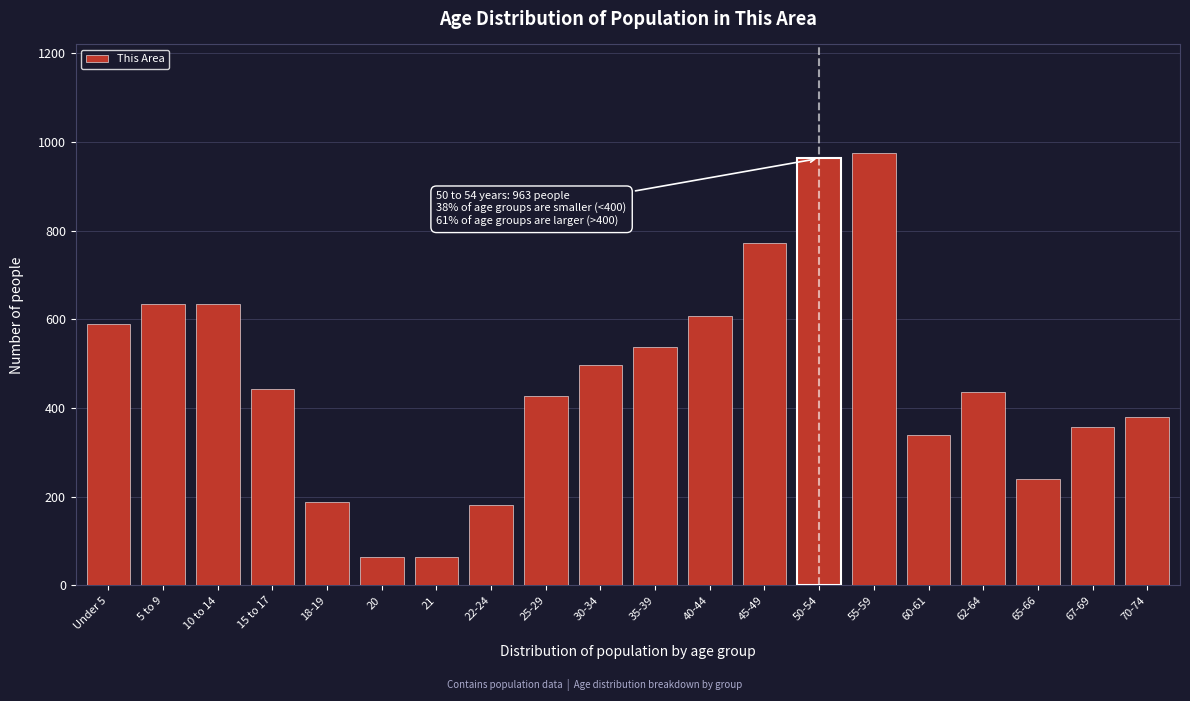

Reading left to right, what are all the values shown in this chart?

Under 5=589	5 to 9=634	10 to 14=634	15 to 17=443	18-19=188	20=65	21=65	22-24=182	25-29=427	30-34=497	35-39=538	40-44=608	45-49=772	50-54=963	55-59=976	60-61=340	62-64=436	65-66=241	67-69=358	70-74=379